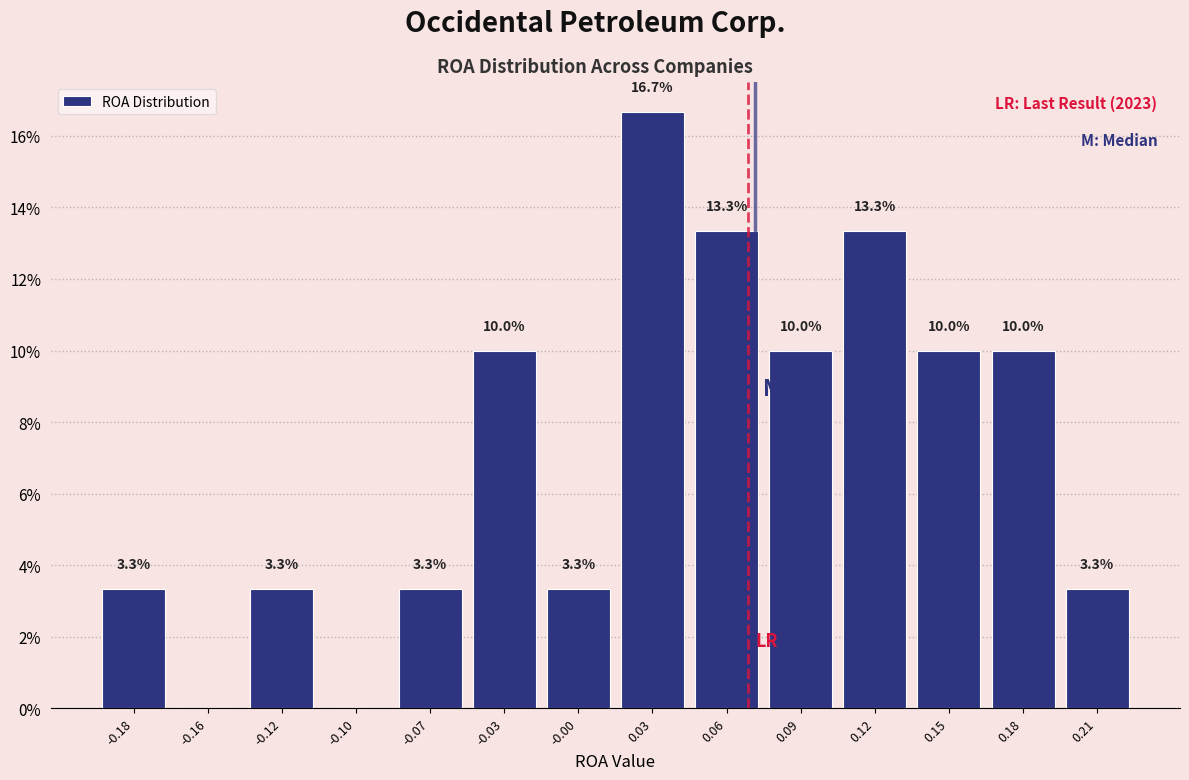

Which has a higher value, -0.10 or 0.12?

0.12